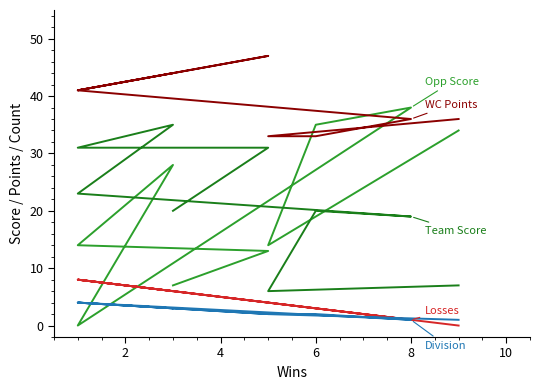

How many data points in Losses are above 4?

4